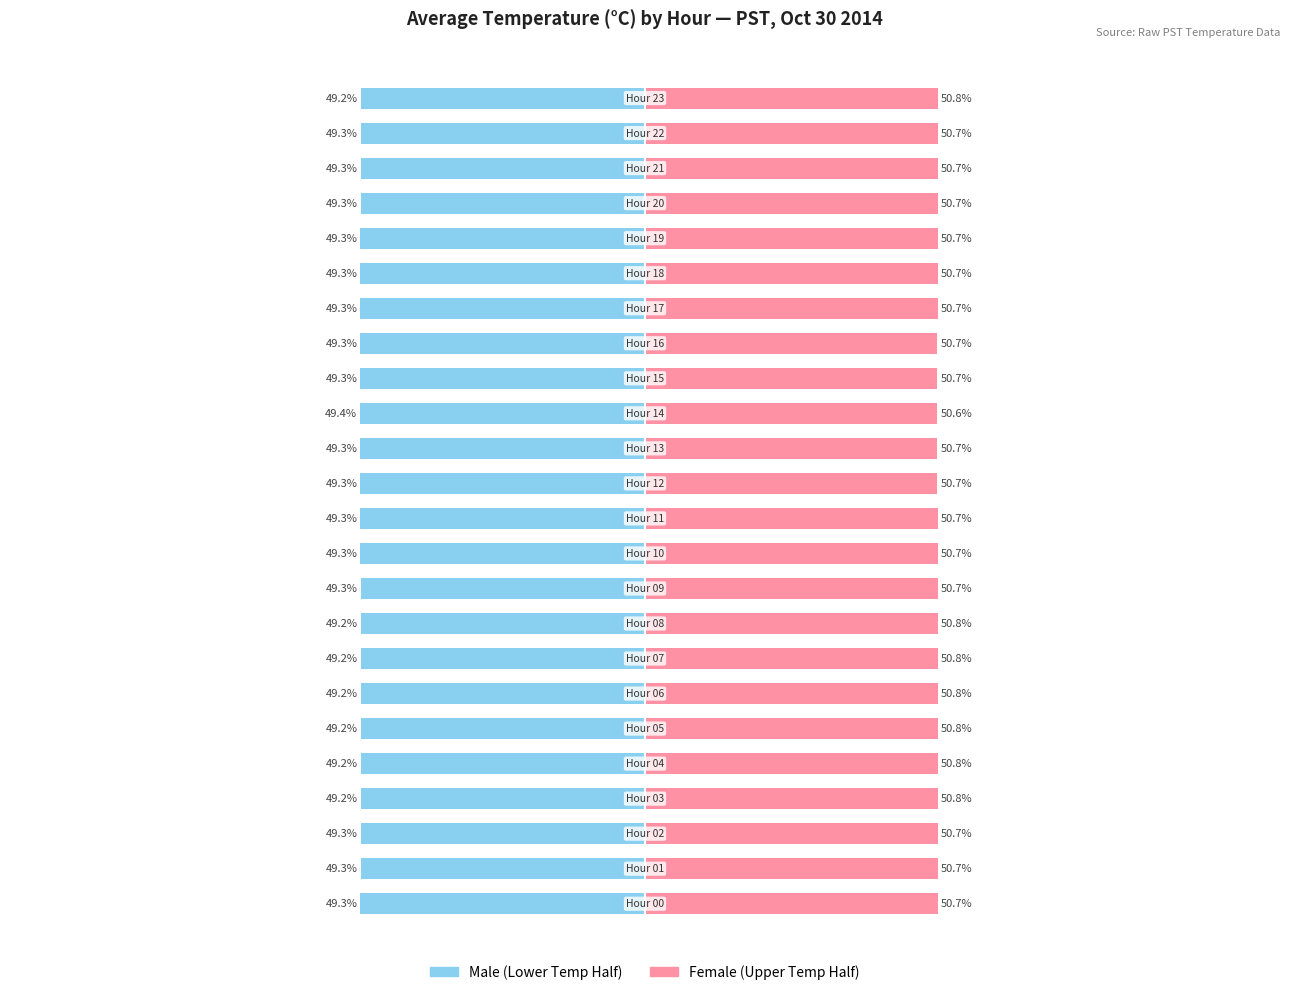

Which series has the largest total across all categories?

Female